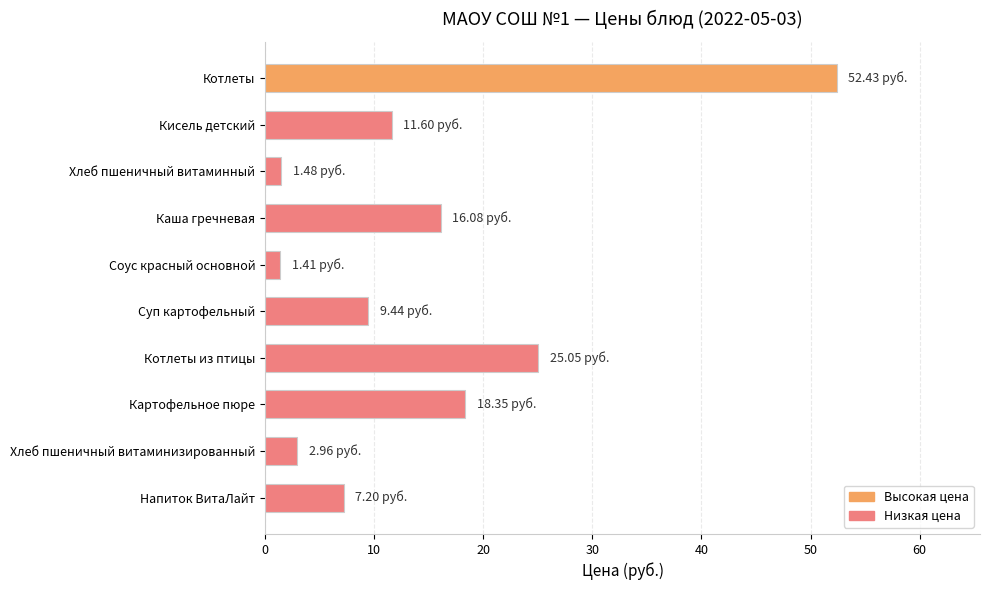

Where is the data nearest to the value 26?

Котлеты из птицы